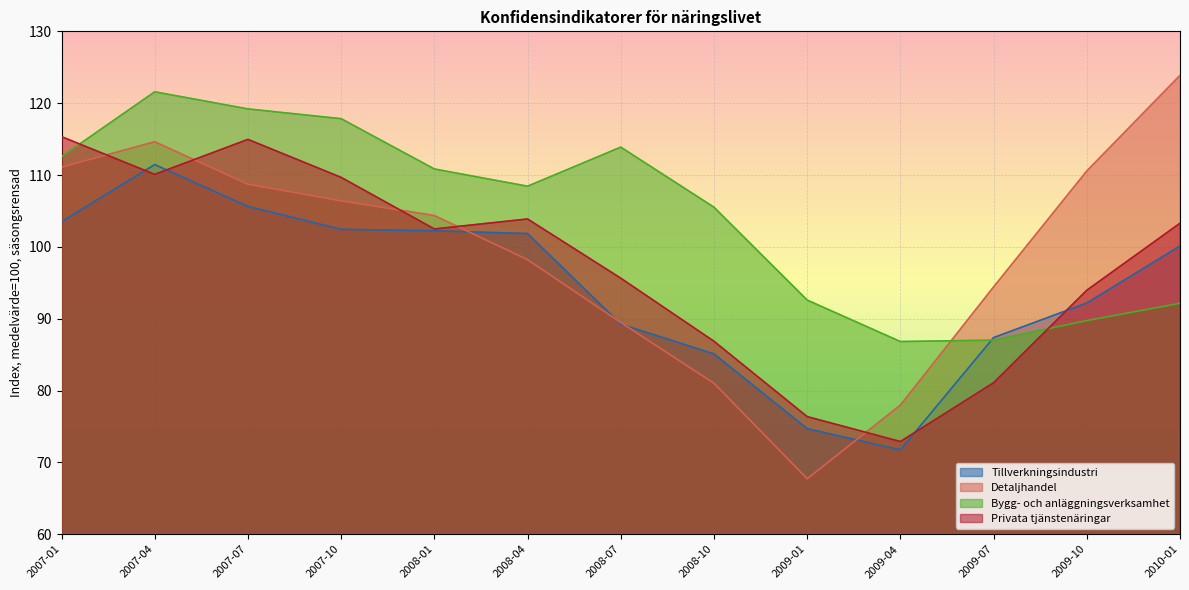

At which label does Detaljhandel reach its minimum?

2009-01